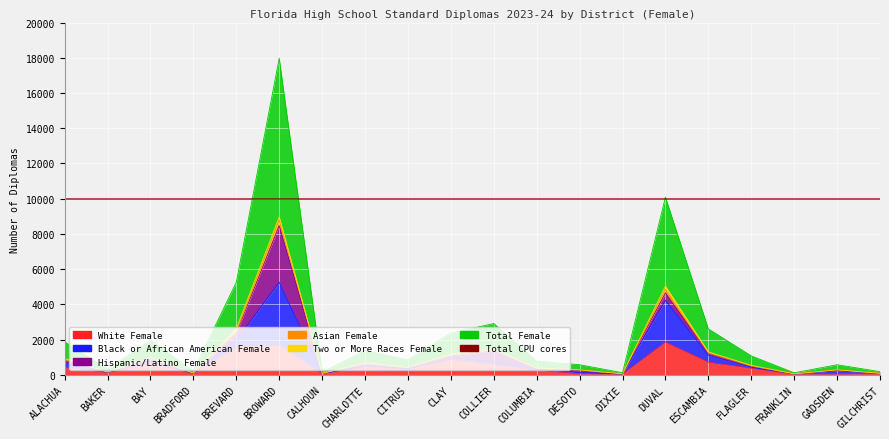

Does the chart display data point markers on the line(s)?

No